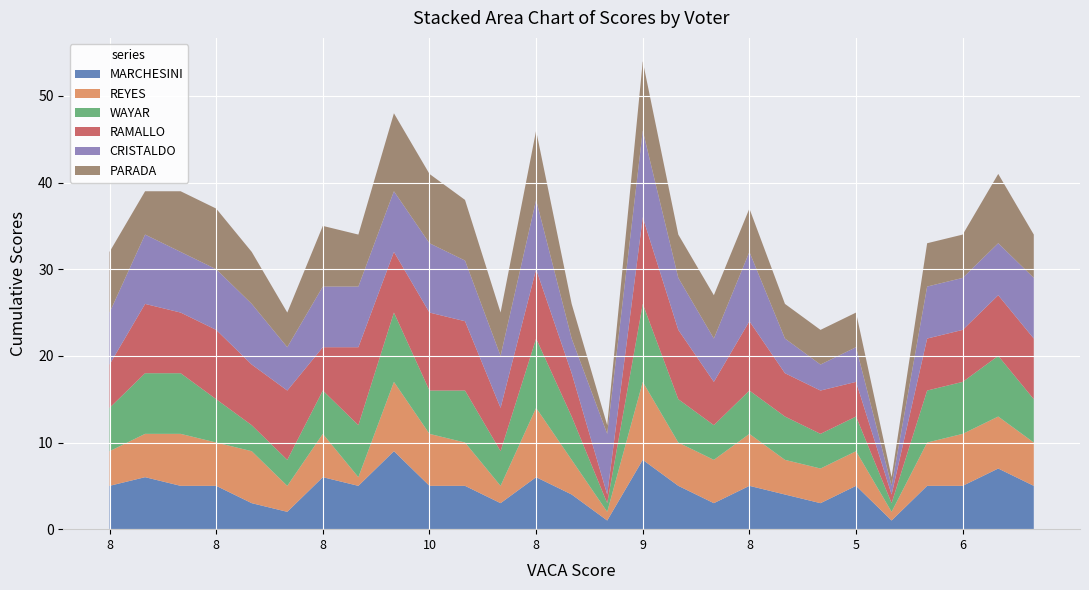

Reading left to right, what are all the values shown in this chart?

MARCHESINI: 5	6	5	5	3	2	6	5	9	5	5	3	6	4	1	8	5	3	5	4	3	5	1	5	5	7	5
REYES: 4	5	6	5	6	3	5	1	8	6	5	2	8	4	1	9	5	5	6	4	4	4	1	5	6	6	5
WAYAR: 5	7	7	5	3	3	5	6	8	5	6	4	8	5	1	9	5	4	5	5	4	4	1	6	6	7	5
RAMALLO: 5	8	7	8	7	8	5	9	7	9	8	5	8	5	1	10	8	5	8	5	5	4	1	6	6	7	7
CRISTALDO: 6	8	7	7	7	5	7	7	7	8	7	6	8	4	7	10	6	5	8	4	3	4	1	6	6	6	7
PARADA: 7	5	7	7	6	4	7	6	9	8	7	5	8	4	1	8	5	5	5	4	4	4	1	5	5	8	5